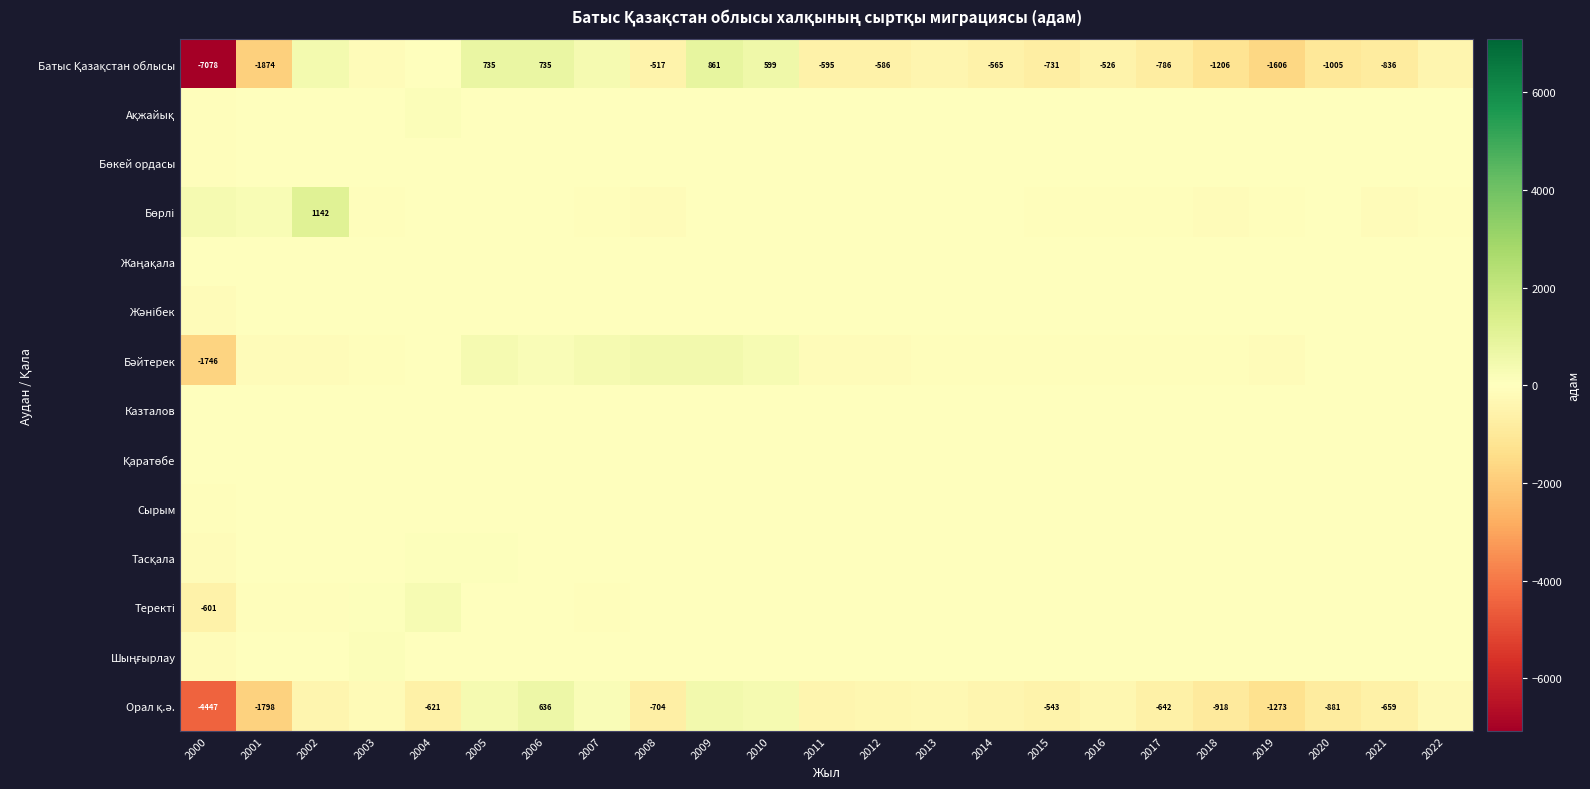

How many values in Казталов are below zero?

8